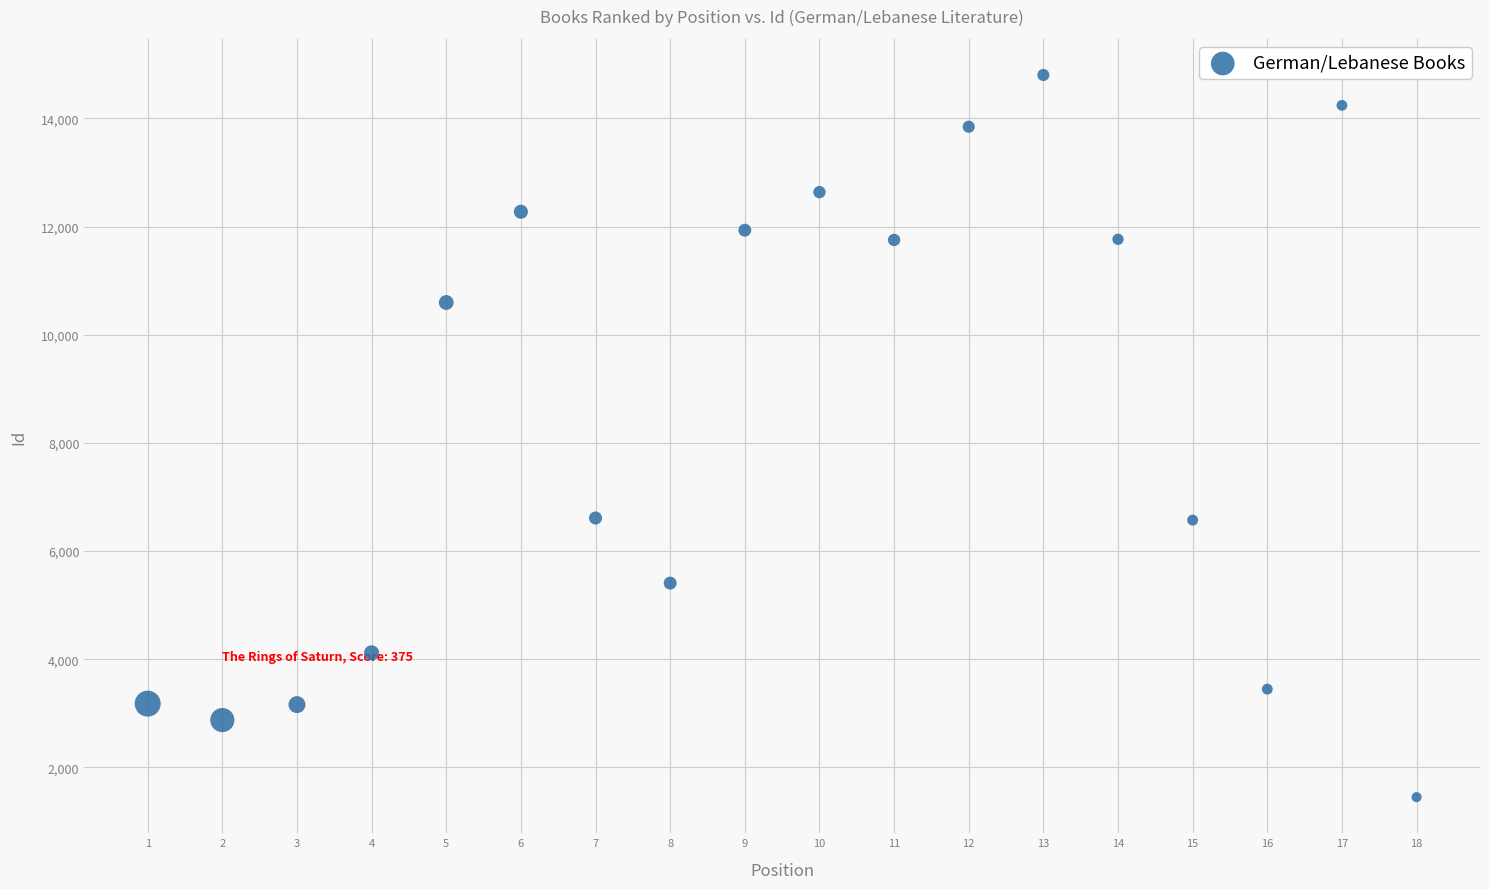

What is the range of Y values (max minus min)?

13353